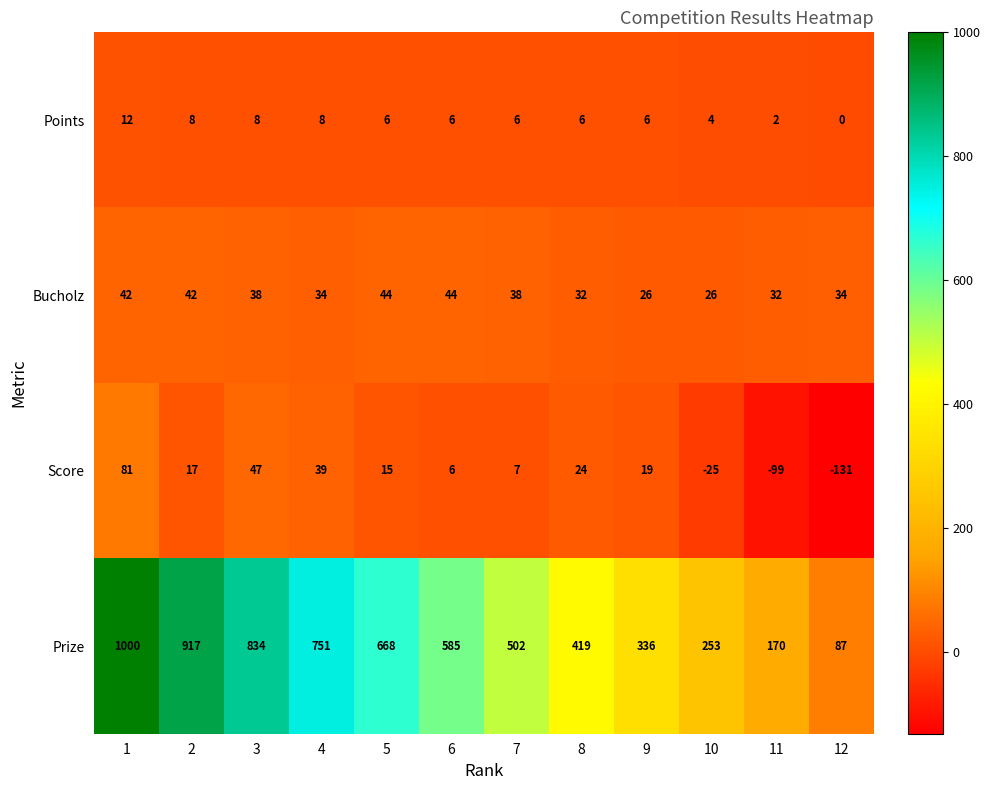

What is the smallest value displayed?

-131